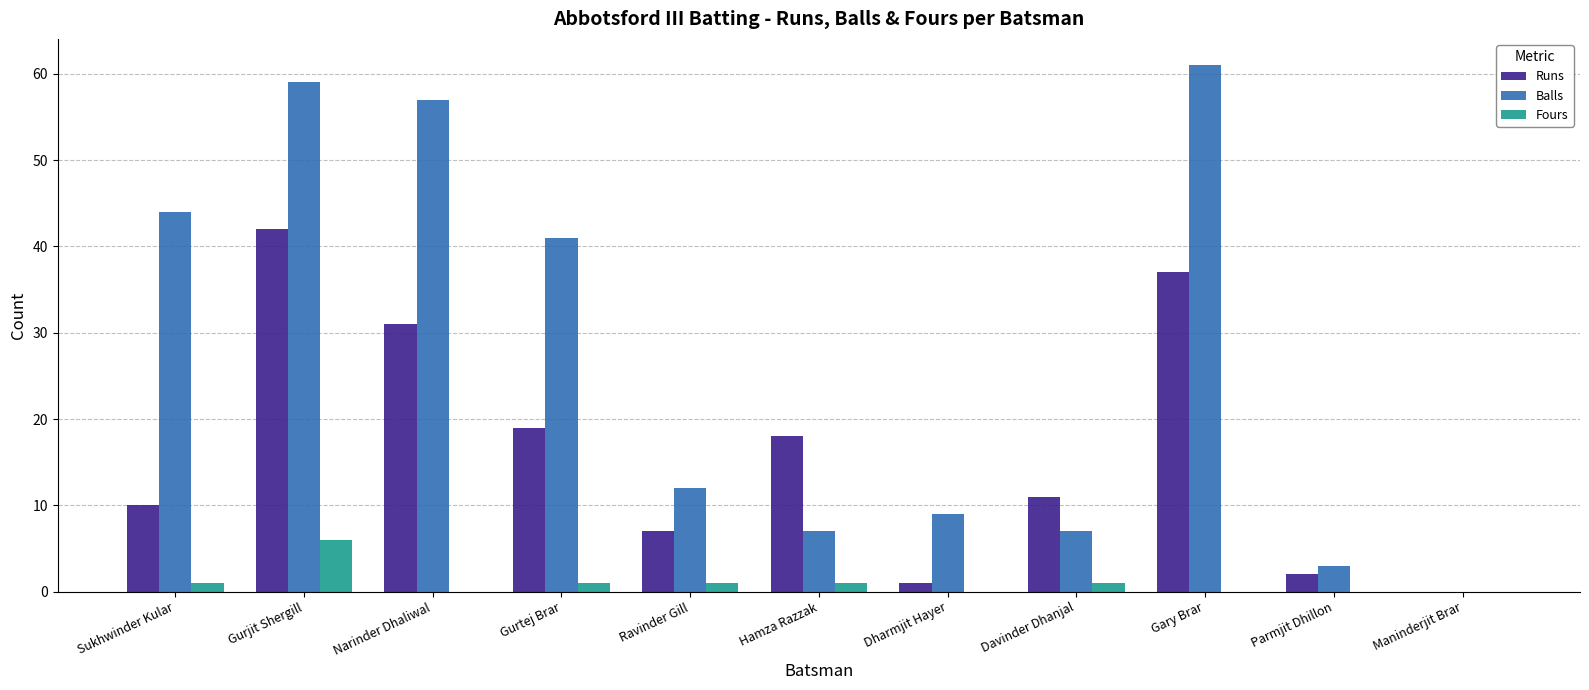

Reading left to right, transcribe all the data shown in this chart.

Runs: Sukhwinder Kular=10	Gurjit Shergill=42	Narinder Dhaliwal=31	Gurtej Brar=19	Ravinder Gill=7	Hamza Razzak=18	Dharmjit Hayer=1	Davinder Dhanjal=11	Gary Brar=37	Parmjit Dhillon=2	Maninderjit Brar=0
Balls: Sukhwinder Kular=44	Gurjit Shergill=59	Narinder Dhaliwal=57	Gurtej Brar=41	Ravinder Gill=12	Hamza Razzak=7	Dharmjit Hayer=9	Davinder Dhanjal=7	Gary Brar=61	Parmjit Dhillon=3	Maninderjit Brar=0
Fours: Sukhwinder Kular=1	Gurjit Shergill=6	Narinder Dhaliwal=0	Gurtej Brar=1	Ravinder Gill=1	Hamza Razzak=1	Dharmjit Hayer=0	Davinder Dhanjal=1	Gary Brar=0	Parmjit Dhillon=0	Maninderjit Brar=0